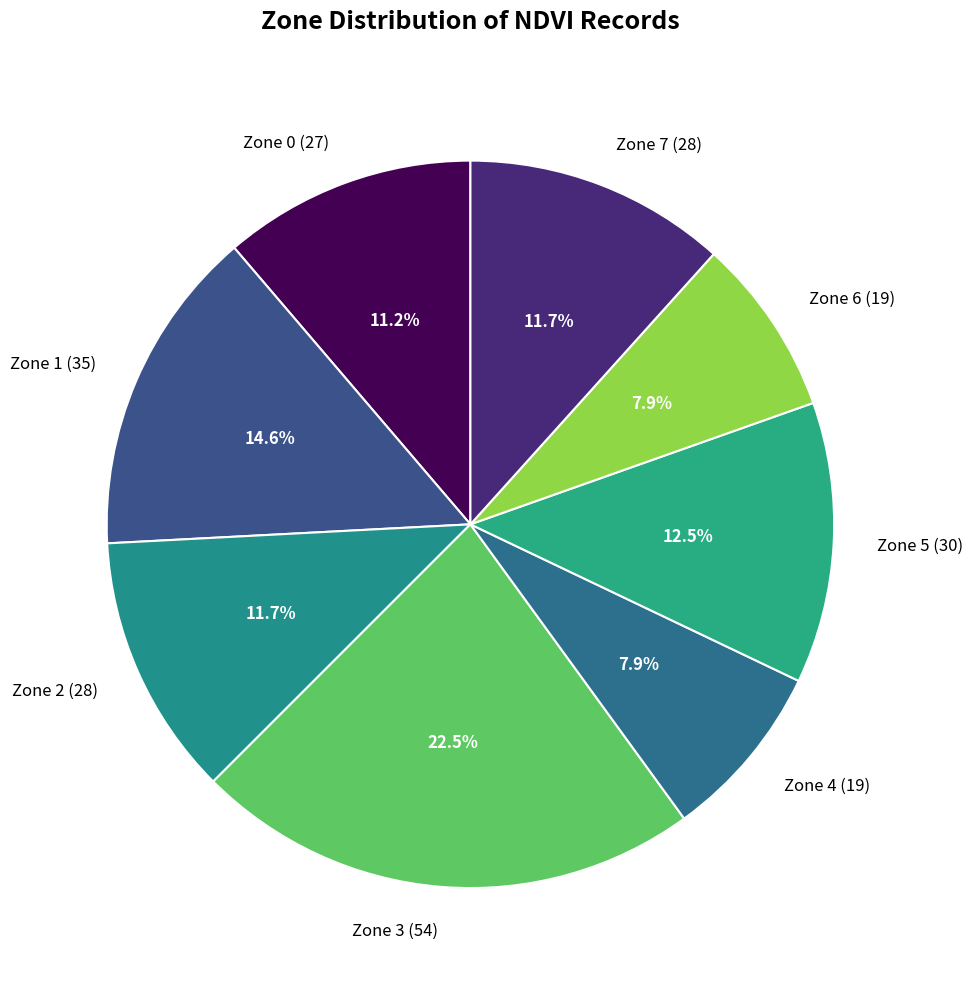

Is there a majority slice in this chart?

No